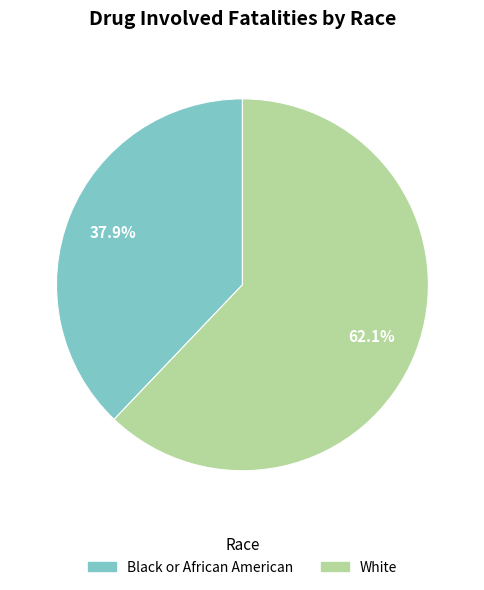

The Black or African American slice represents 38% of the pie. True or false?

True